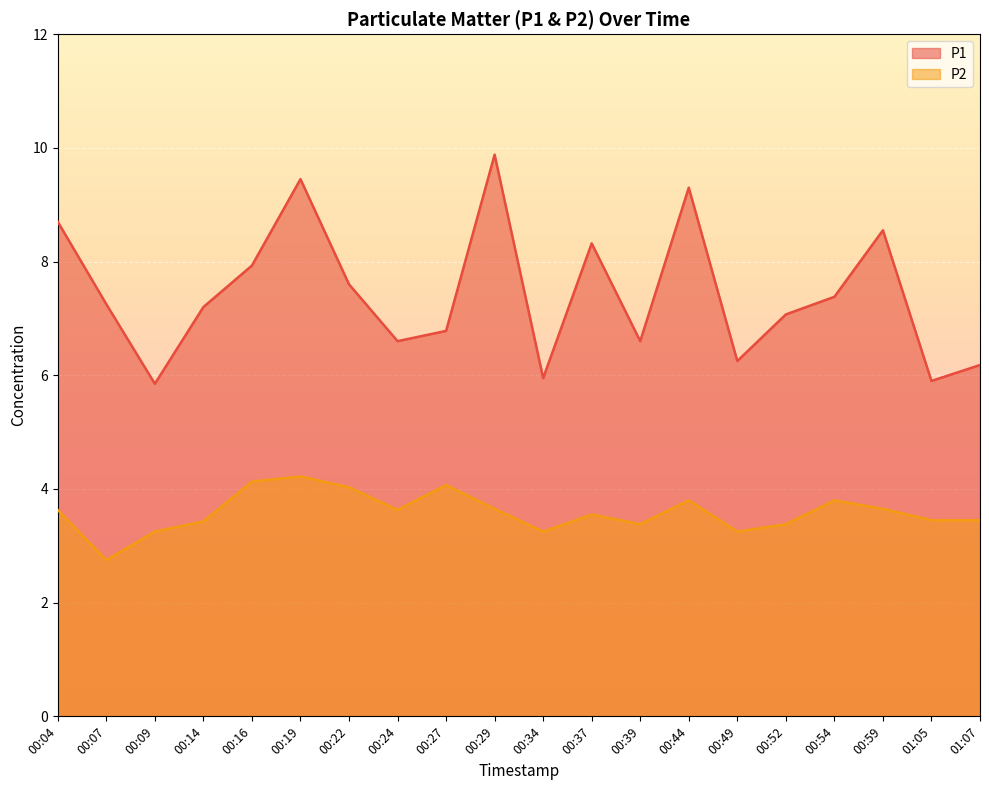

Which label corresponds to the largest value in the chart?

00:29